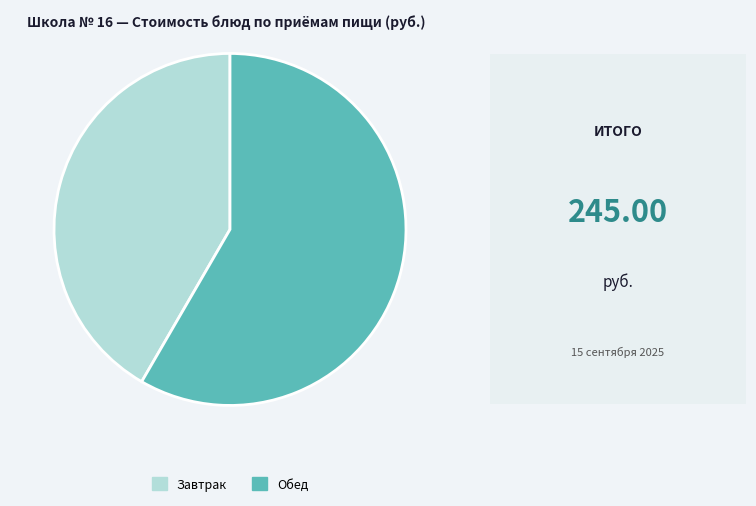

Combined, do Обед and Завтрак account for over 50%?

Yes